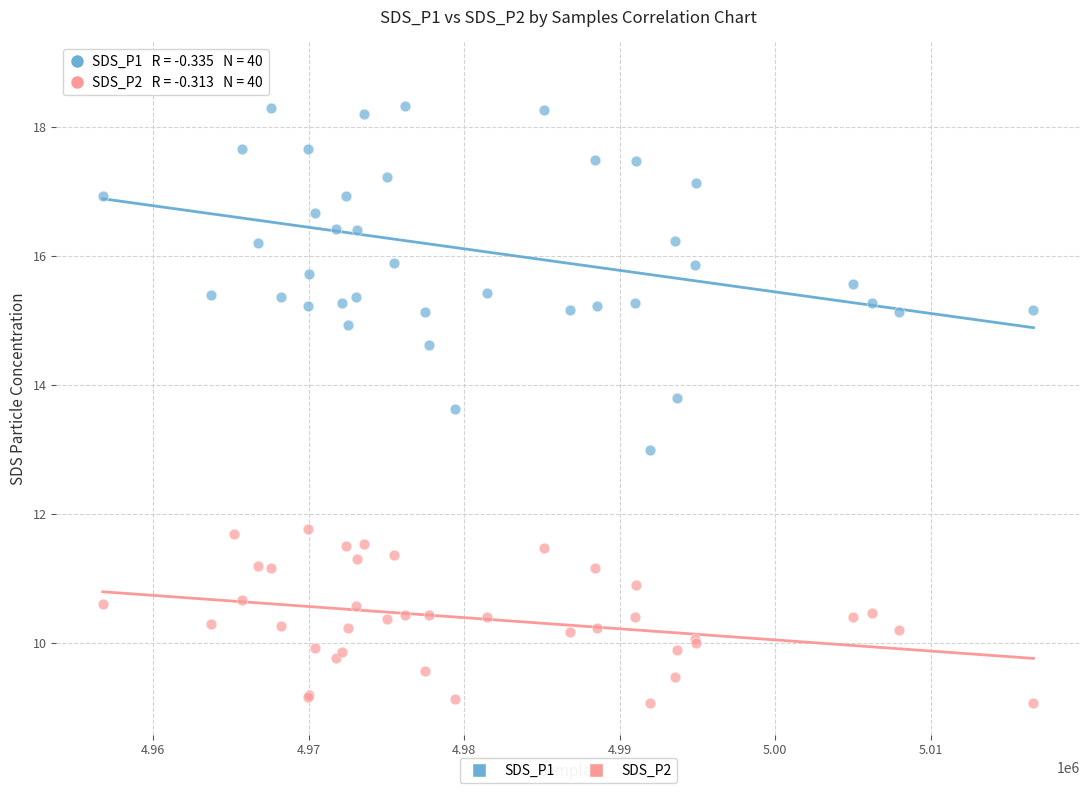

Which series contains the highest Y value?

SDS_P1